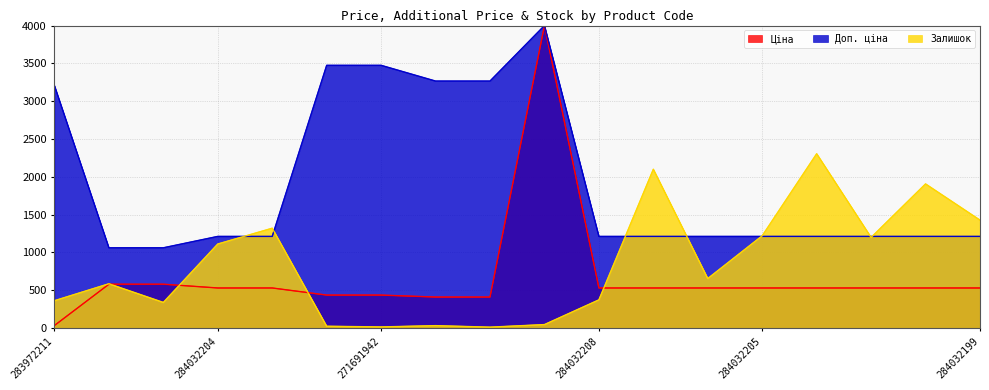

List the labels in order of Залишок value, smallest first.

271681942, 271691942, 271691948, 271681948, 284392211, 271702229, 283972211, 284032208, 271702230, 284032206, 284032204, 284032201, 284032205, 284032203, 284032199, 284032200, 284032207, 284032202